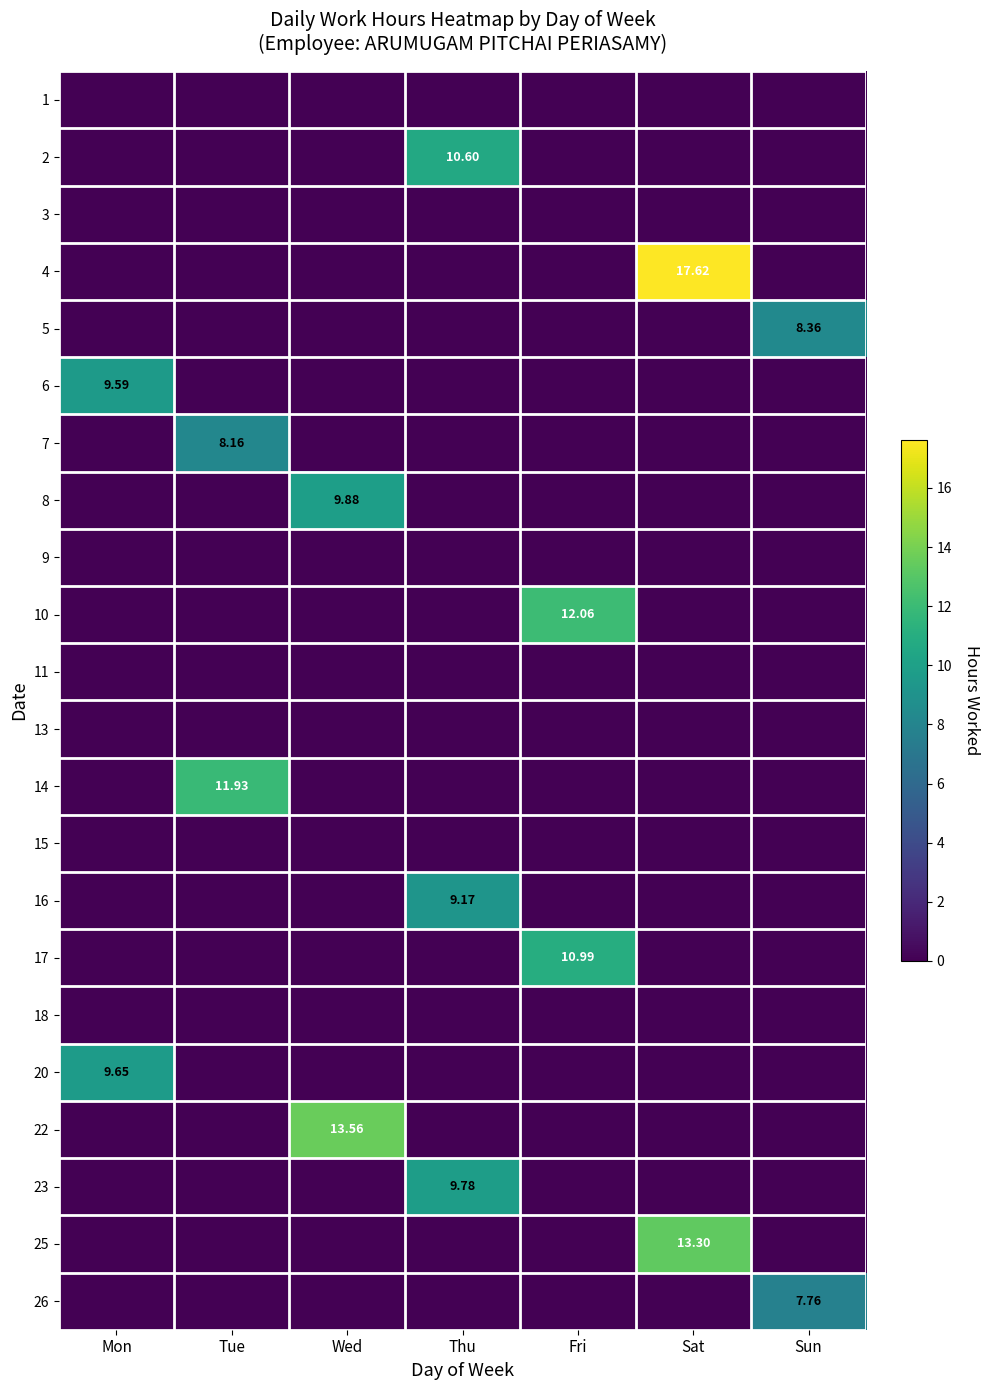

At which category is the sum across all series the highest?

Sat